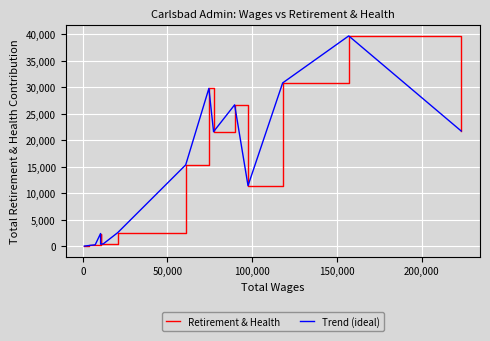

Does the chart display data point markers on the line(s)?

No